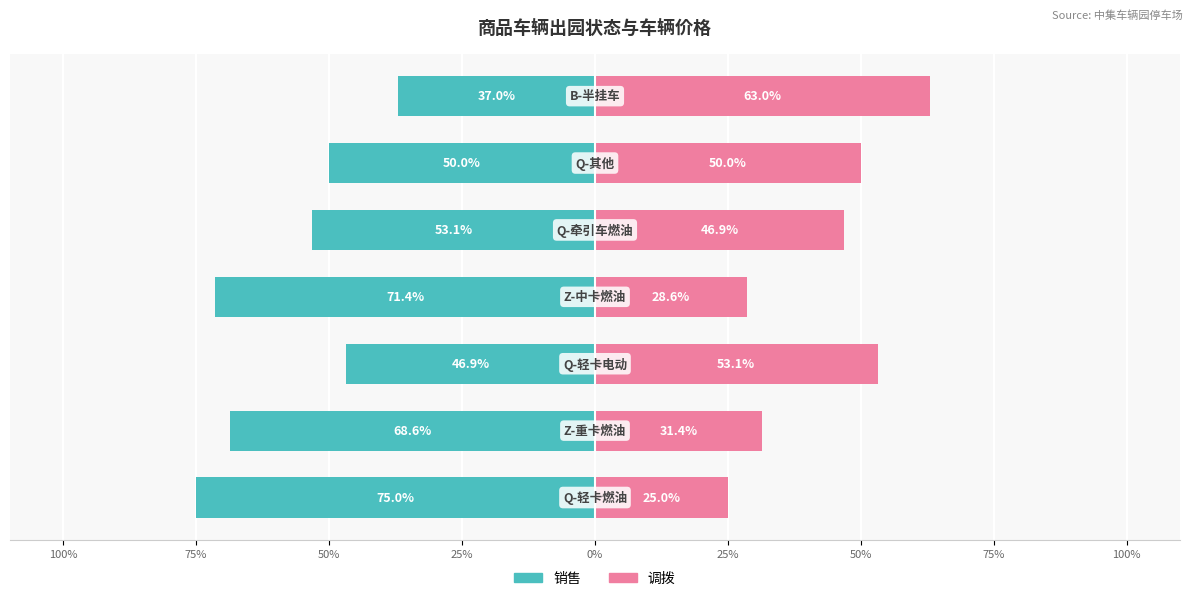

How many bars are there in each group?

2